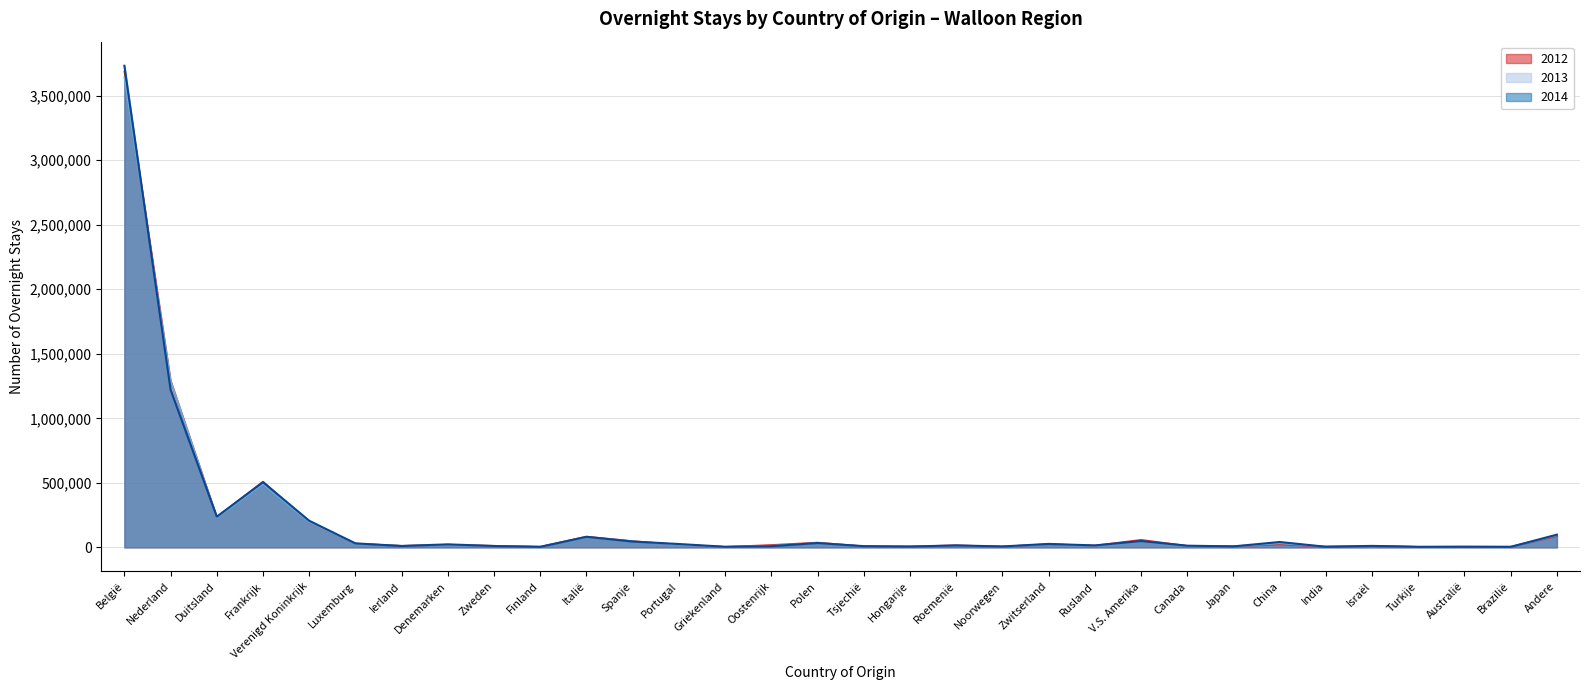

Is the value of 2014 at Spanje greater than the value of 2012 at Denemarken?

Yes